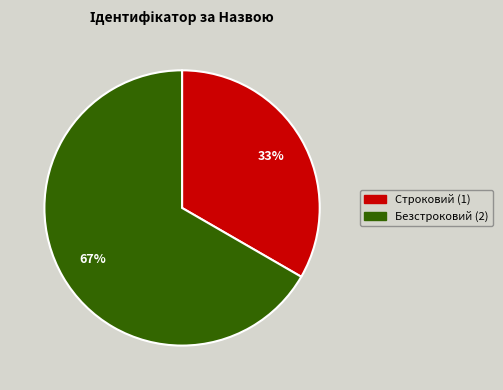

Count the number of slices in the pie.

2